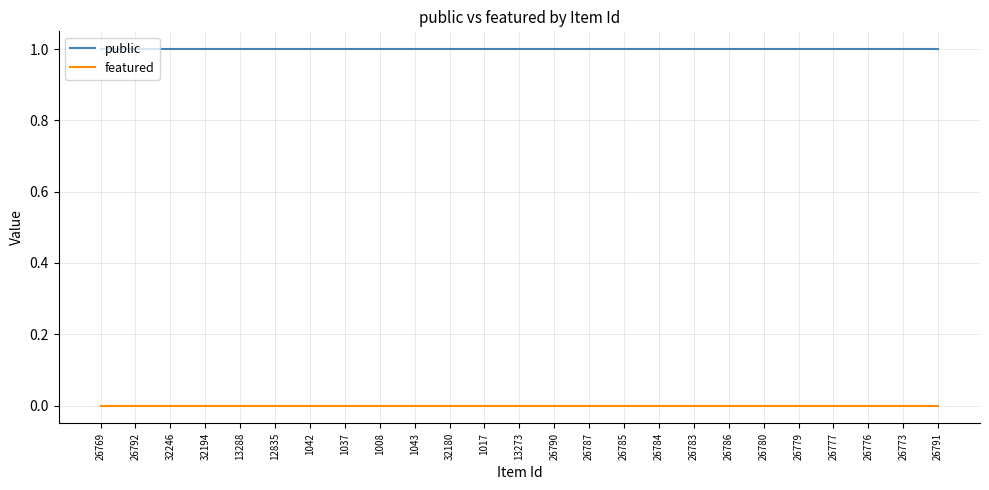

True or false: public and featured intersect in this chart.

False